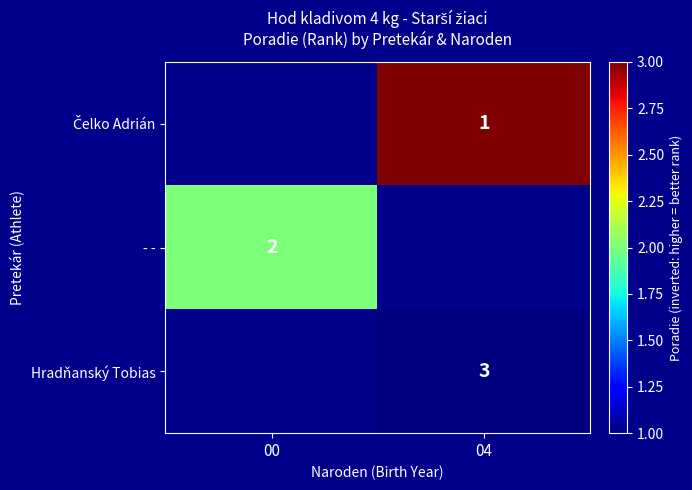

The value of - - at 00 is 3. True or false?

False